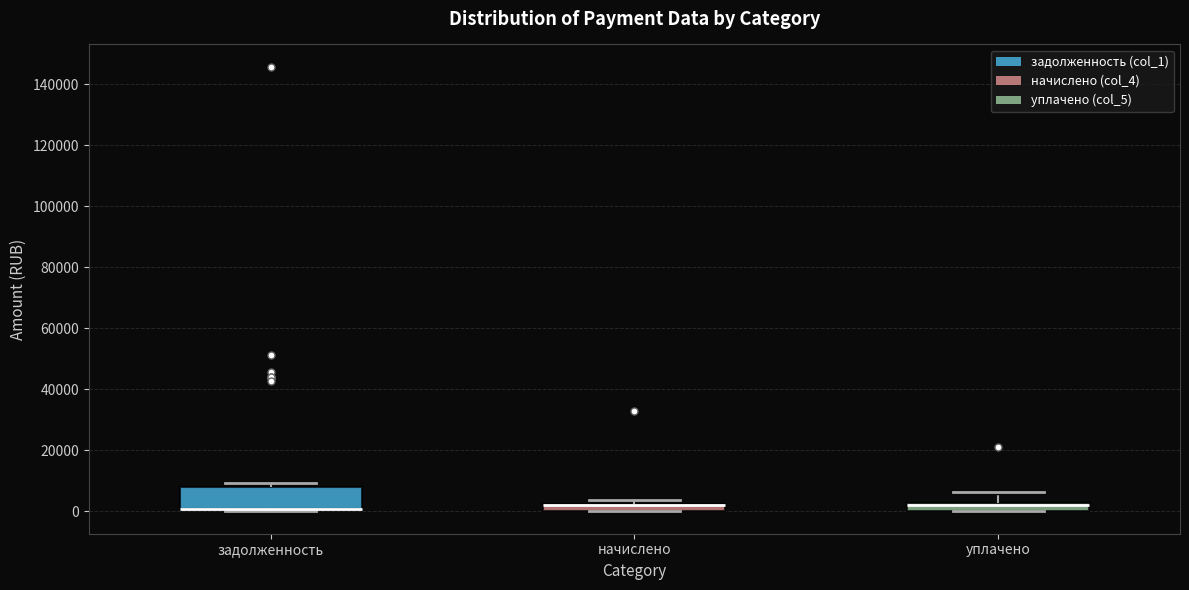

Where is the upper edge of the box for начислено on the y-axis? The values are not printed on the chart, so give them approximately, as read against the axis.

2000